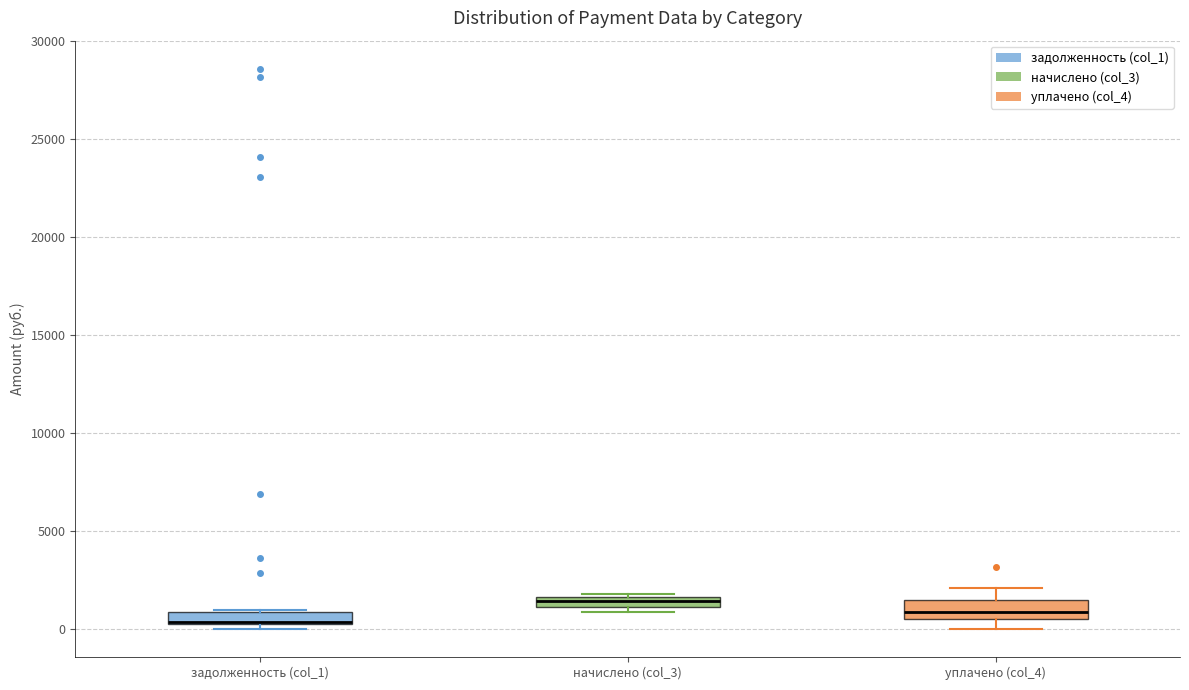

Where is the upper edge of the box for начислено (col_3) on the y-axis? The values are not printed on the chart, so give them approximately, as read against the axis.

1500